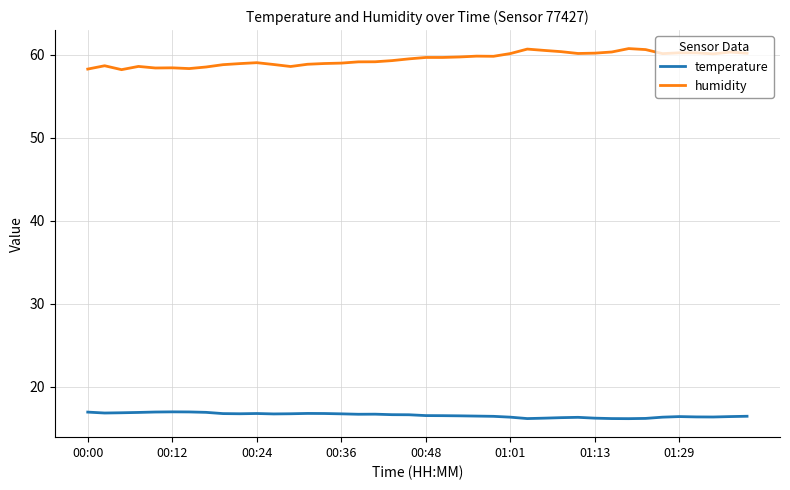

True or false: temperature and humidity intersect in this chart.

False